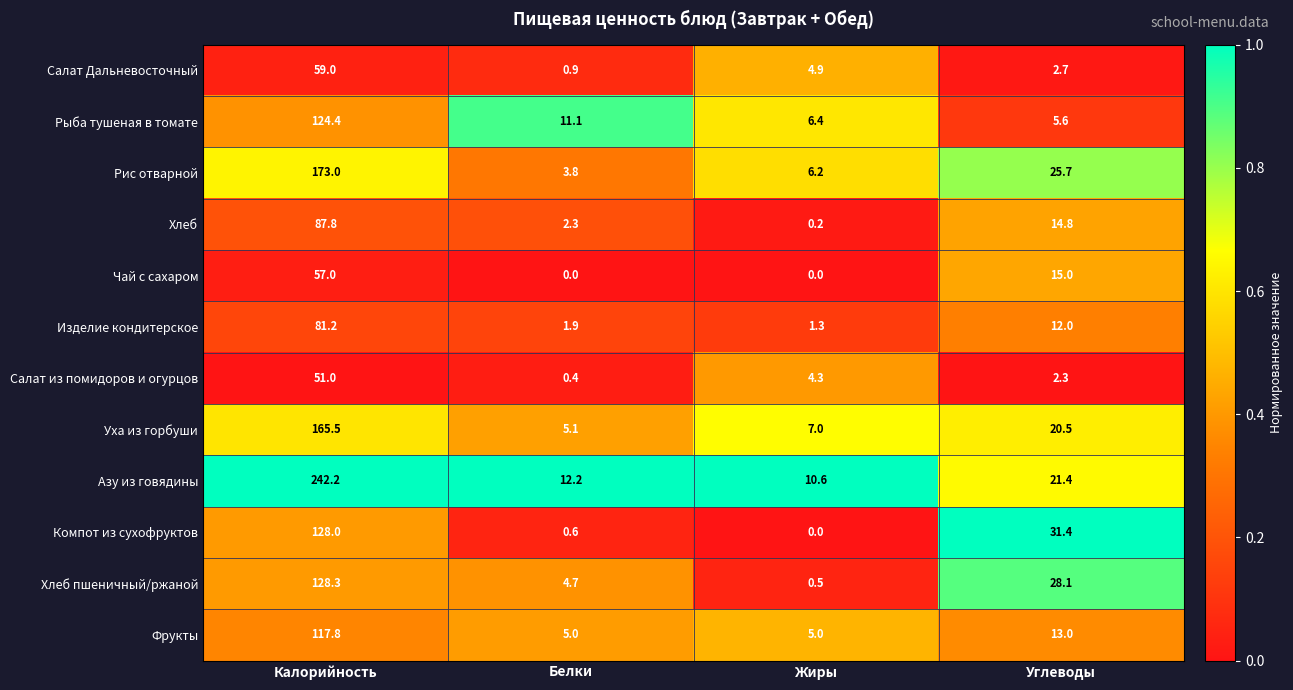

Rank the series at Углеводы from highest to lowest value.

Компот из сухофруктов, Хлеб пшеничный/ржаной, Рис отварной, Азу из говядины, Уха из горбуши, Чай с сахаром, Хлеб, Фрукты, Изделие кондитерское, Рыба тушеная в томате, Салат Дальневосточный, Салат из помидоров и огурцов